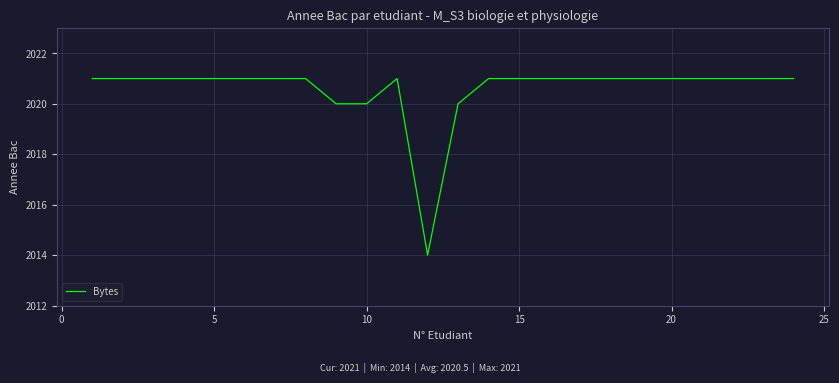

What is the difference between the maximum and minimum values?

7